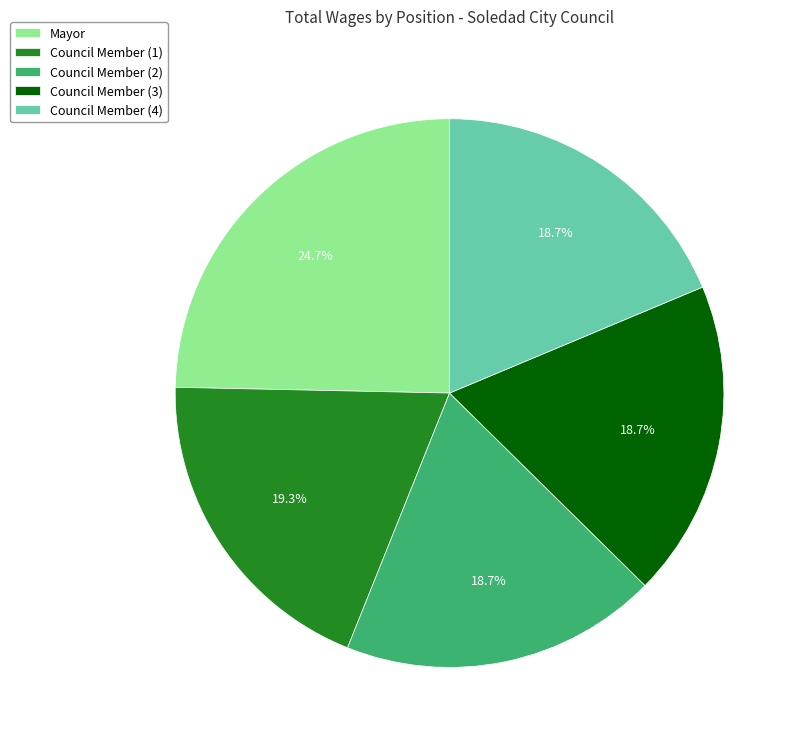

Which slice is the largest?

Mayor